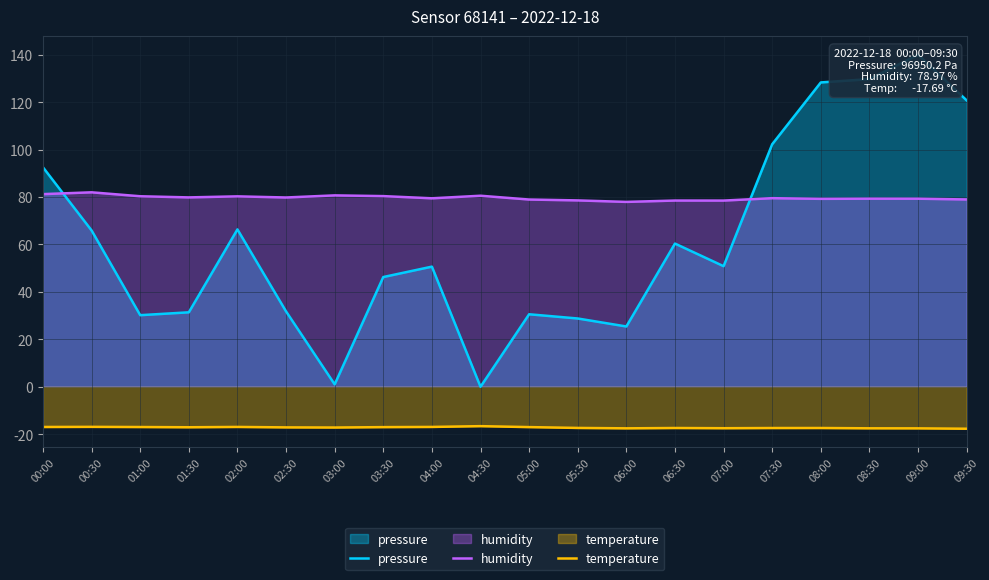

Which category has the highest value in the temperature series?

04:30